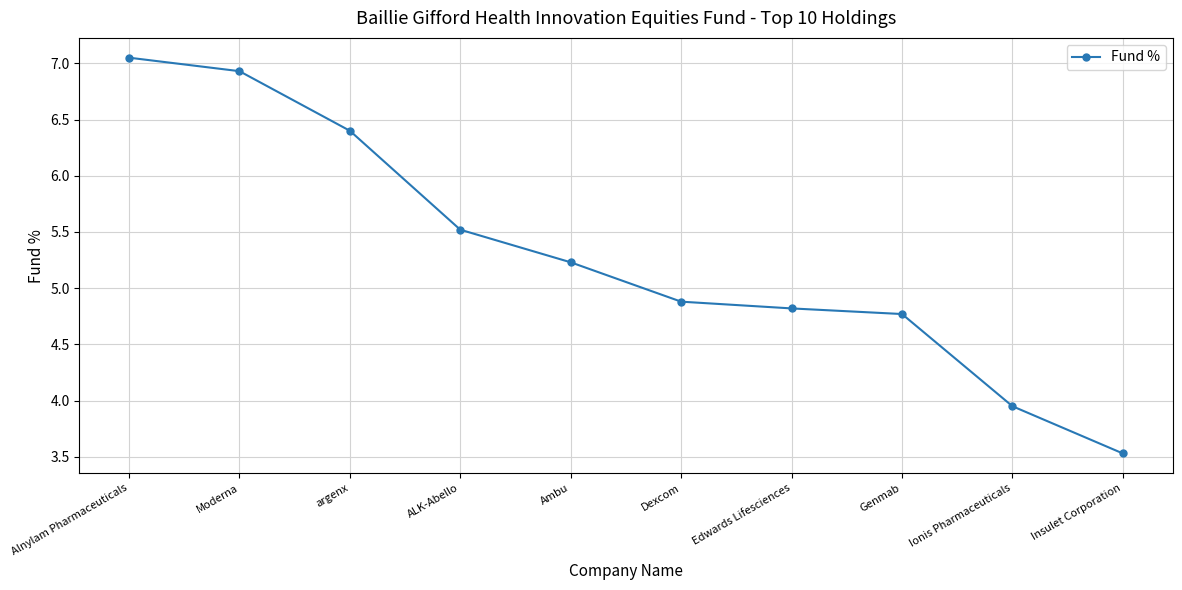

At which label is the value closest to 5?

Dexcom